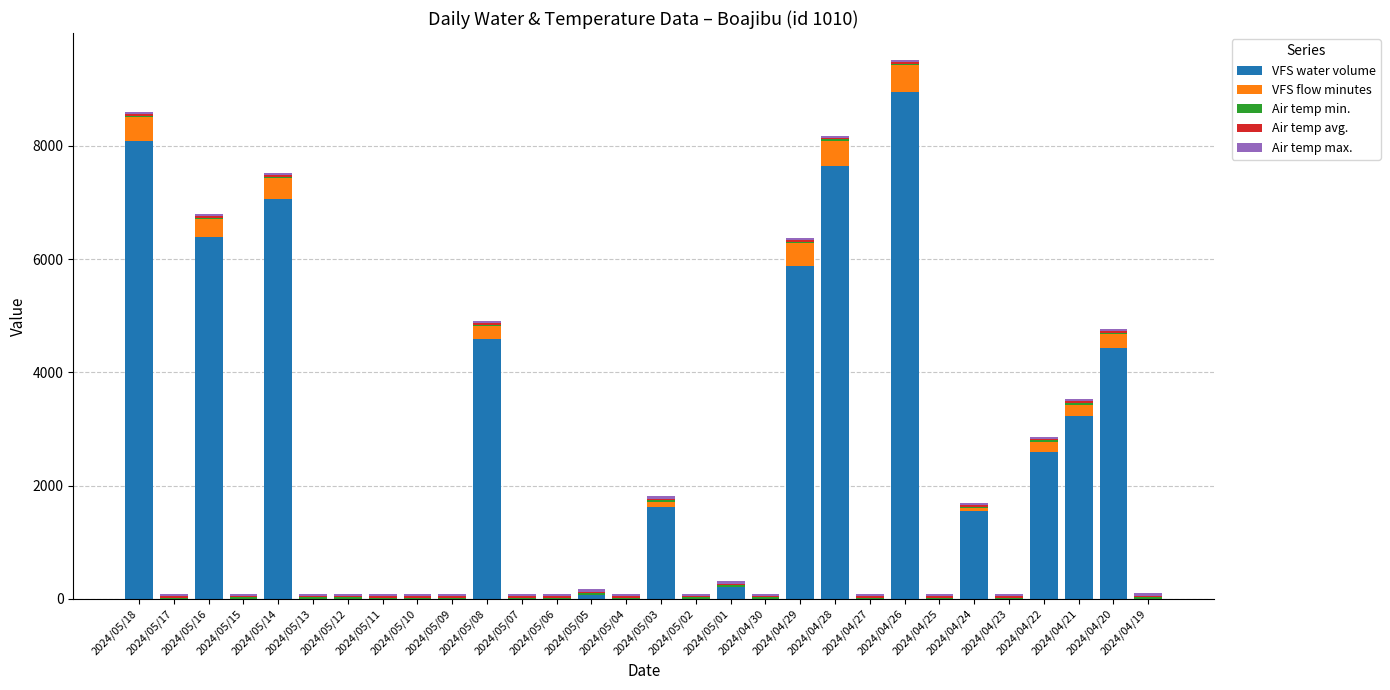

Is it true that VFS water volume equals 3647.8 at 2024/05/18?

False